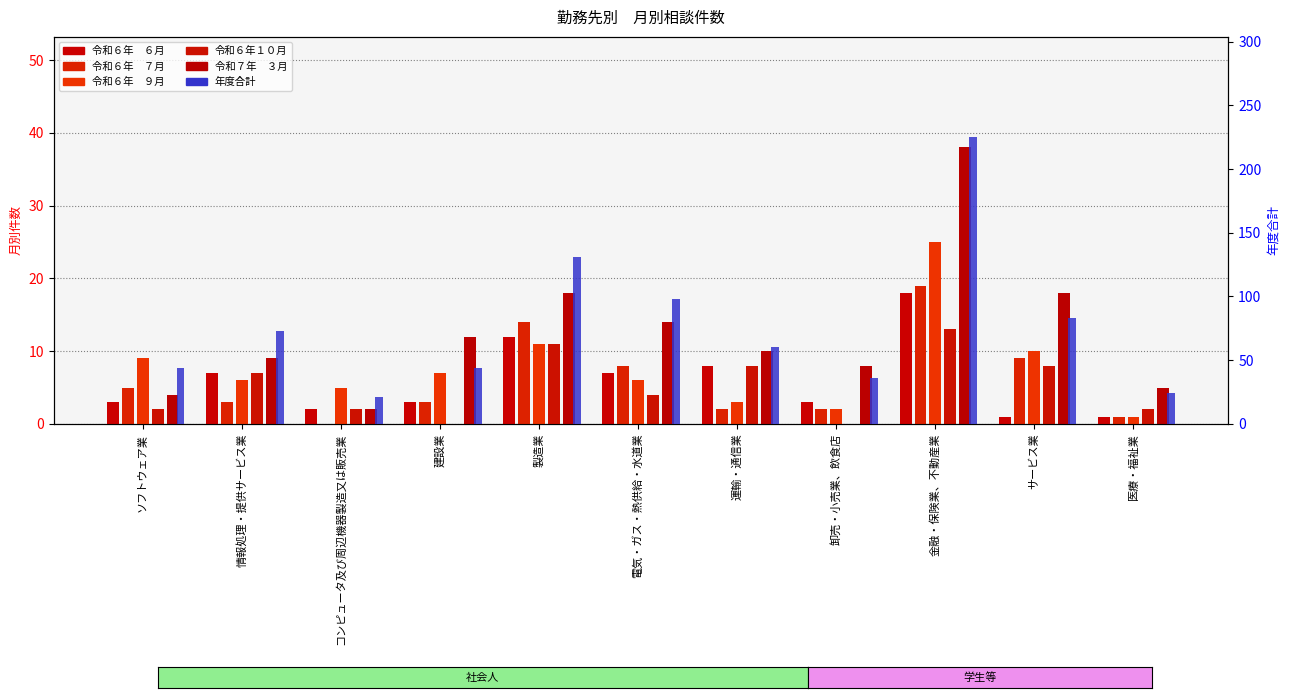

At which label does 令和６年　７月 reach its minimum?

コンピュータ及び周辺機器製造又は販売業